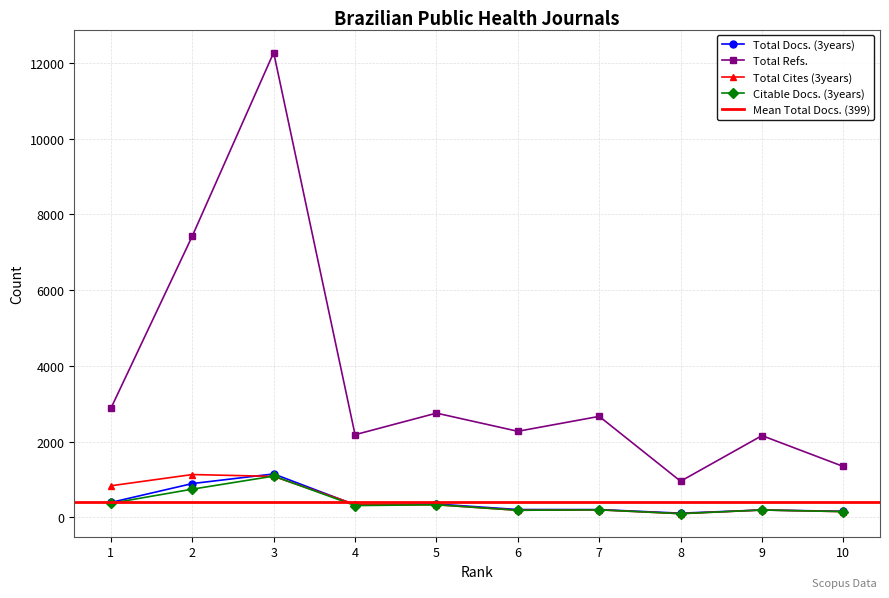

Reading left to right, extract all data points from this chart.

Total Docs. (3years): 1=394	2=893	3=1147	4=331	5=353	6=207	7=206	8=111	9=195	10=161
Total Refs.: 1=2880	2=7428	3=12272	4=2183	5=2753	6=2273	7=2667	8=955	9=2159	10=1344
Total Cites (3years): 1=835	2=1131	3=1083	4=343	5=333	6=188	7=199	8=98	9=195	10=152
Citable Docs. (3years): 1=372	2=745	3=1090	4=312	5=333	6=188	7=199	8=98	9=195	10=152